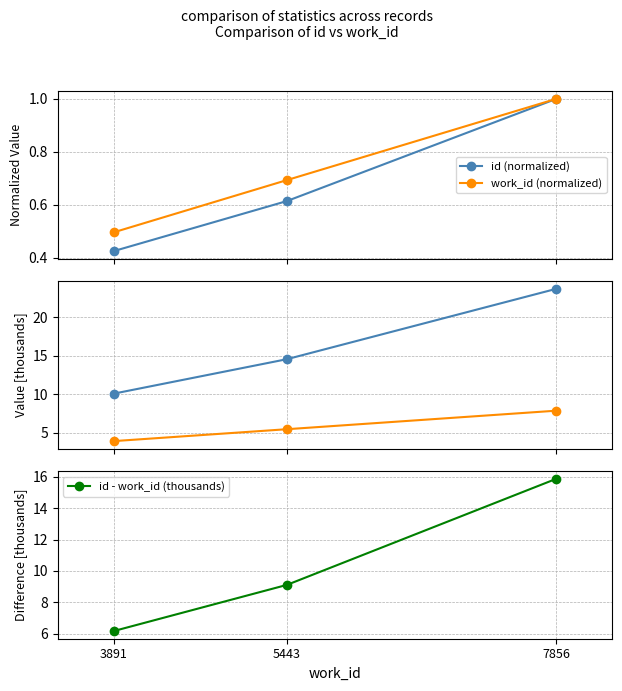

Between 5443 and 7856, which series saw the biggest shift?

id (thousands)